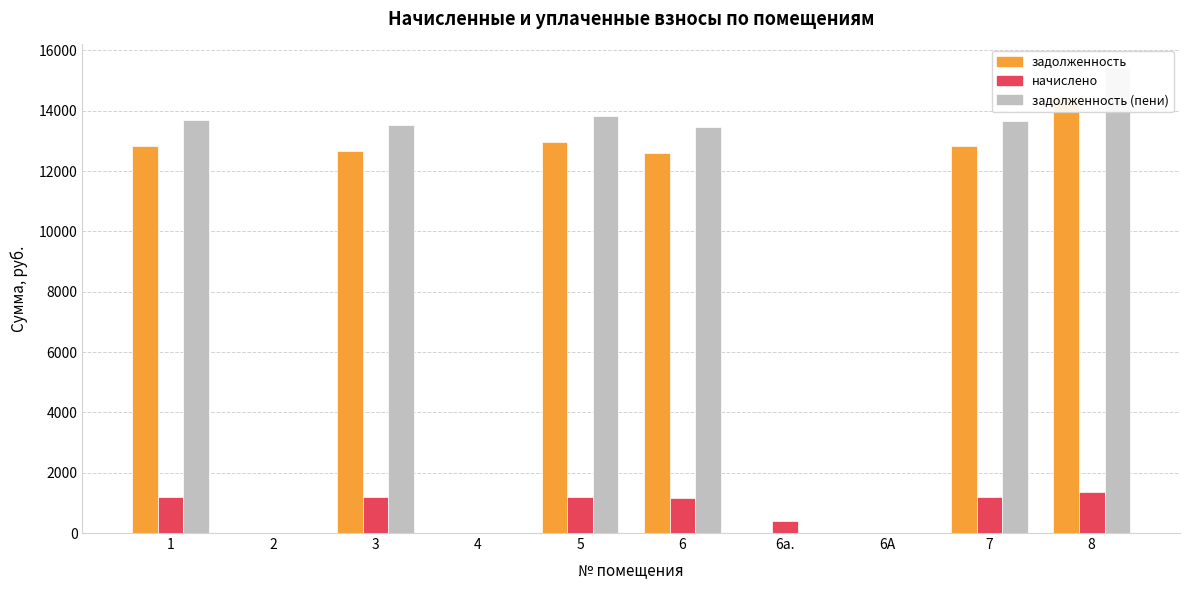

List the series in order of their peak value, lowest first.

начислено, задолженность, задолженность (пени)